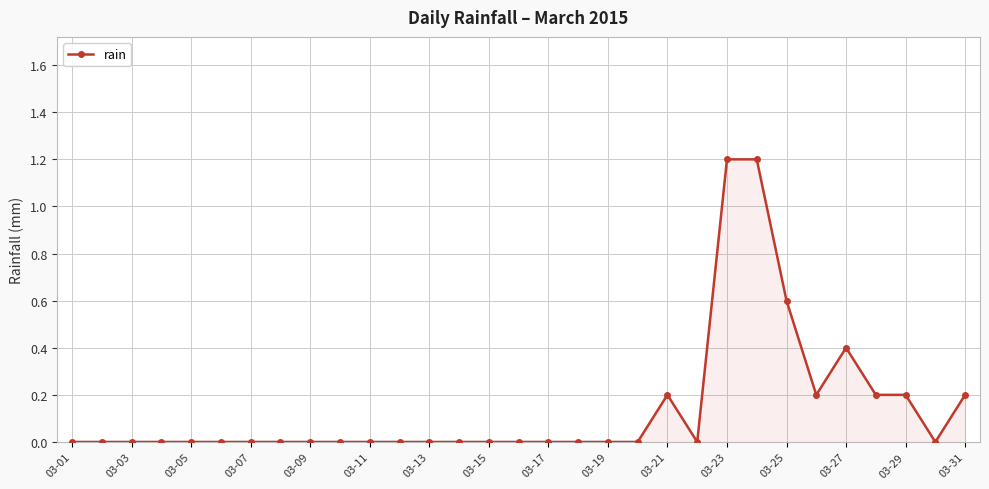

What is the maximum value shown in the chart?

1.2